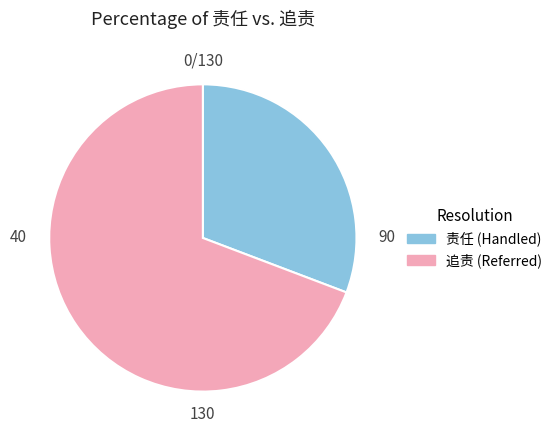

Is there any slice that represents more than half of the pie?

Yes